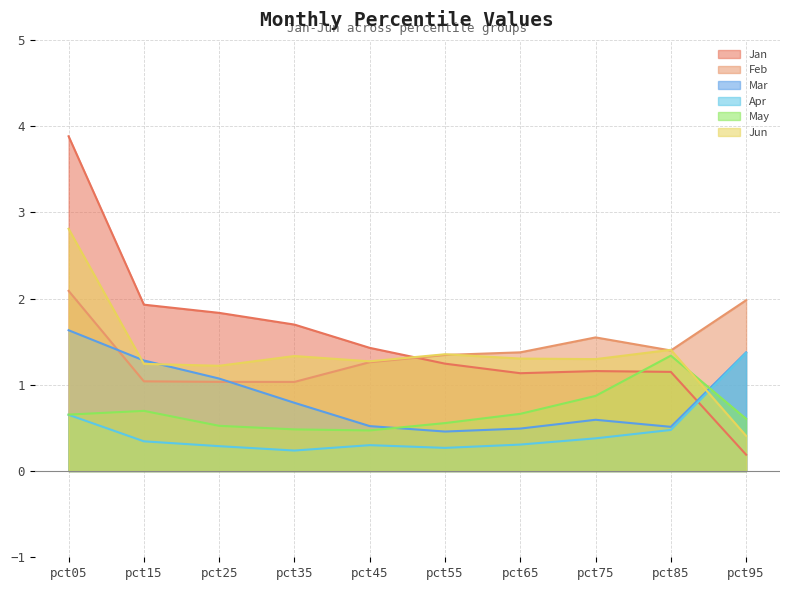

In Mar, how many points are lower than both neighbors (excluding endpoints)?

2